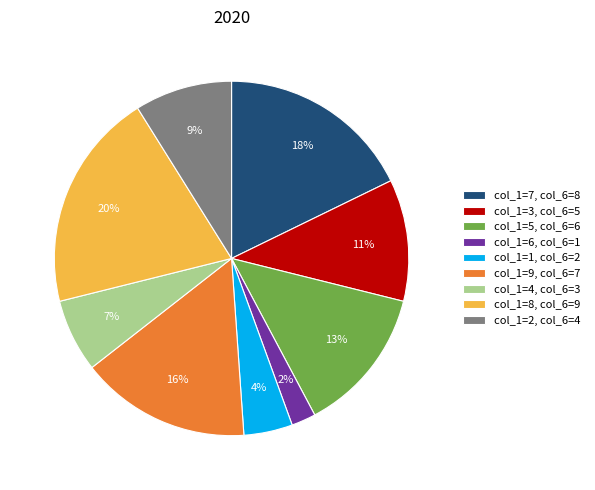

To the nearest percent, what is the average slice percentage?

11%